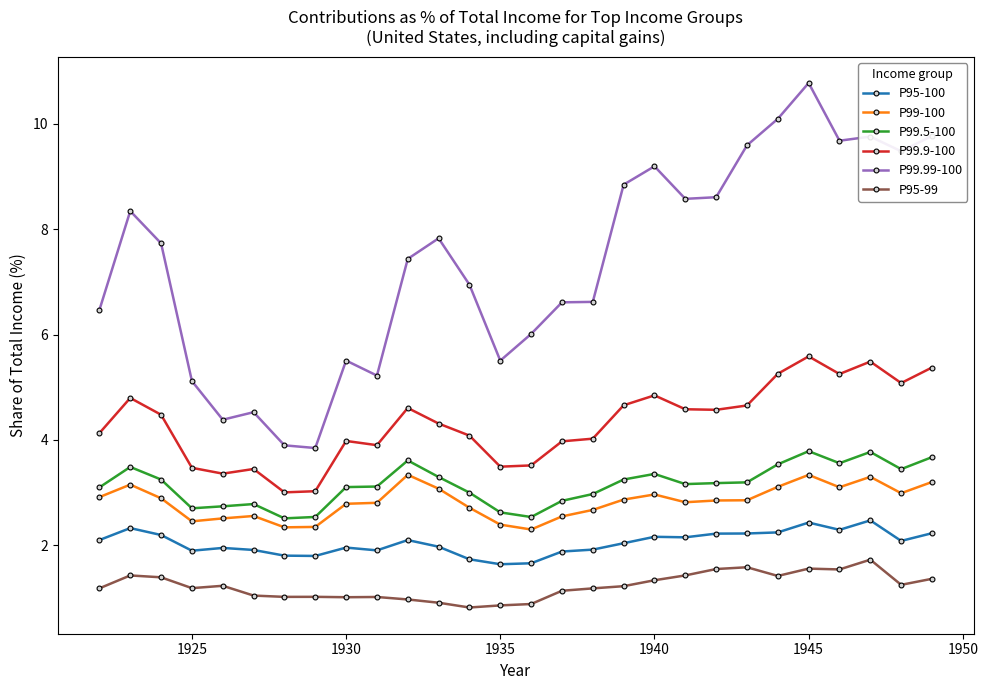

How many lines are shown in the chart?

6